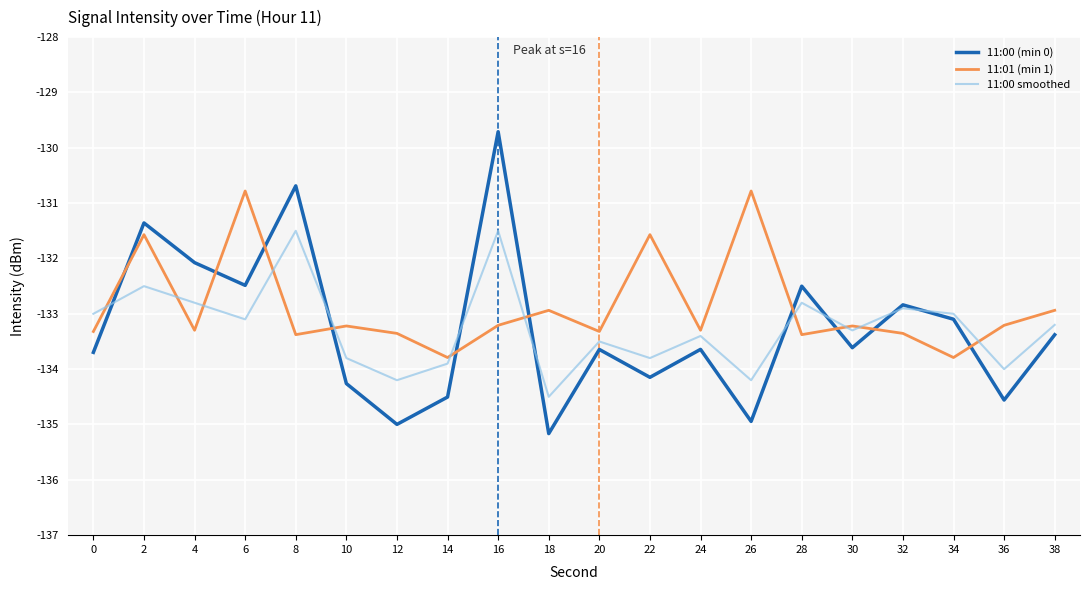

How many values in the 11:01 (min 1) series exceed -133?

6